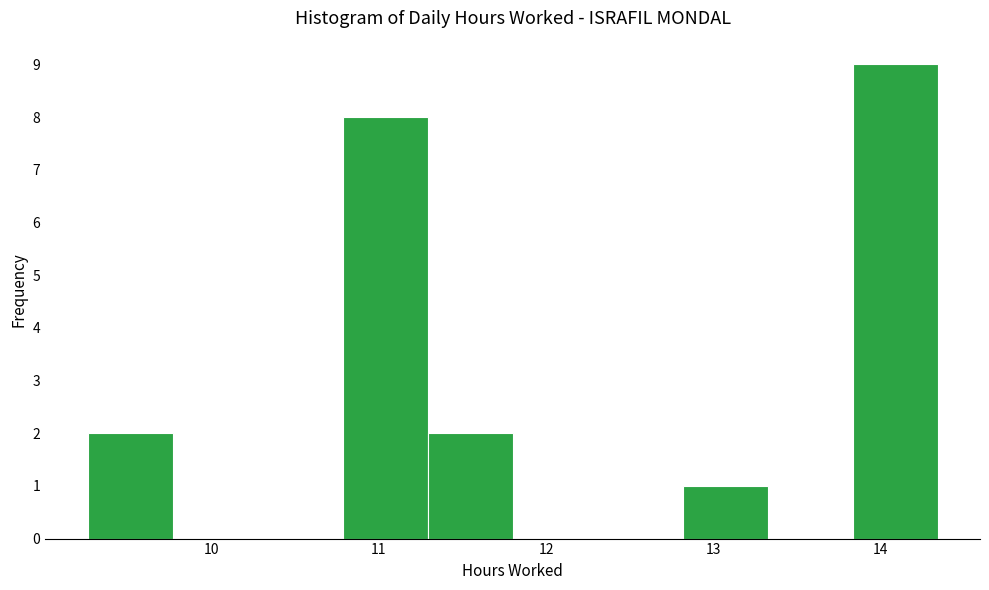

What is the height of the bar covering 13.8 to 14.3 on the x-axis? Neither the bar edges nor the heights are printed on the chart, so give them approximately, as read against the axes.

9